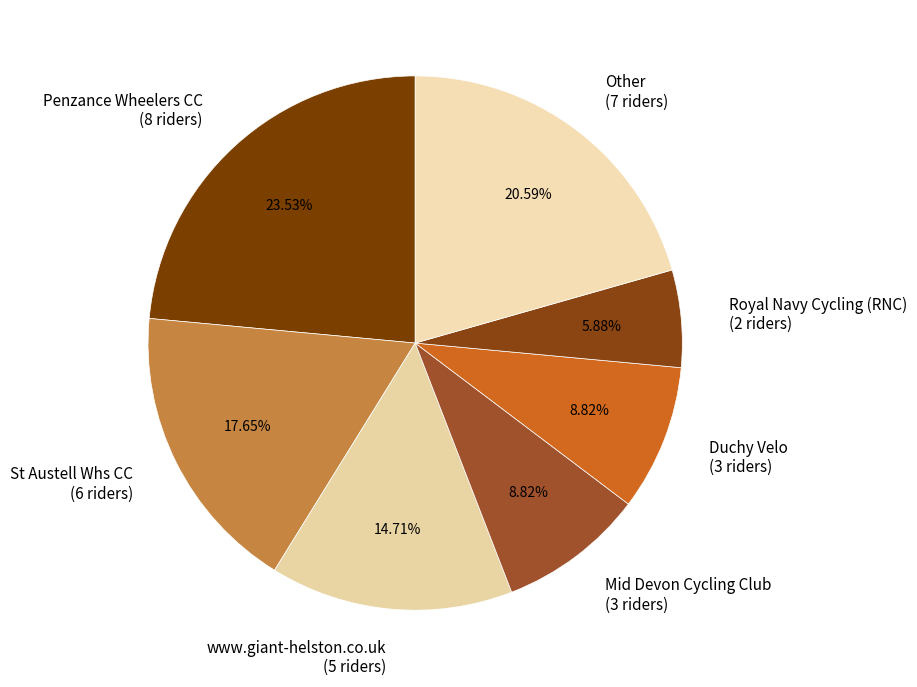

What percentage do www.giant-helston.co.uk and St Austell Whs CC together represent?

32.4%